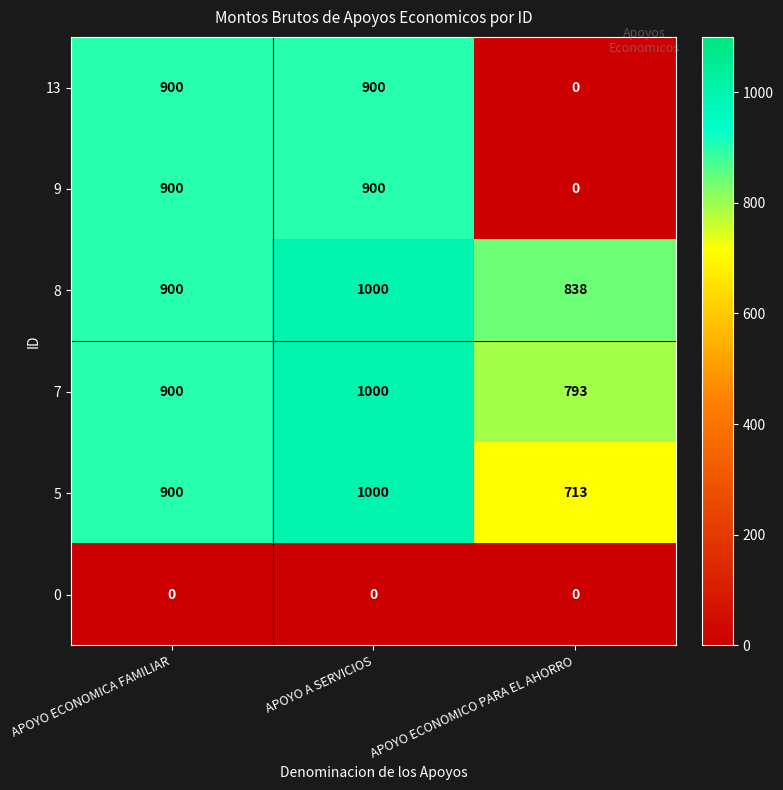

What is the difference between the highest and lowest values at APOYO A SERVICIOS?

1000